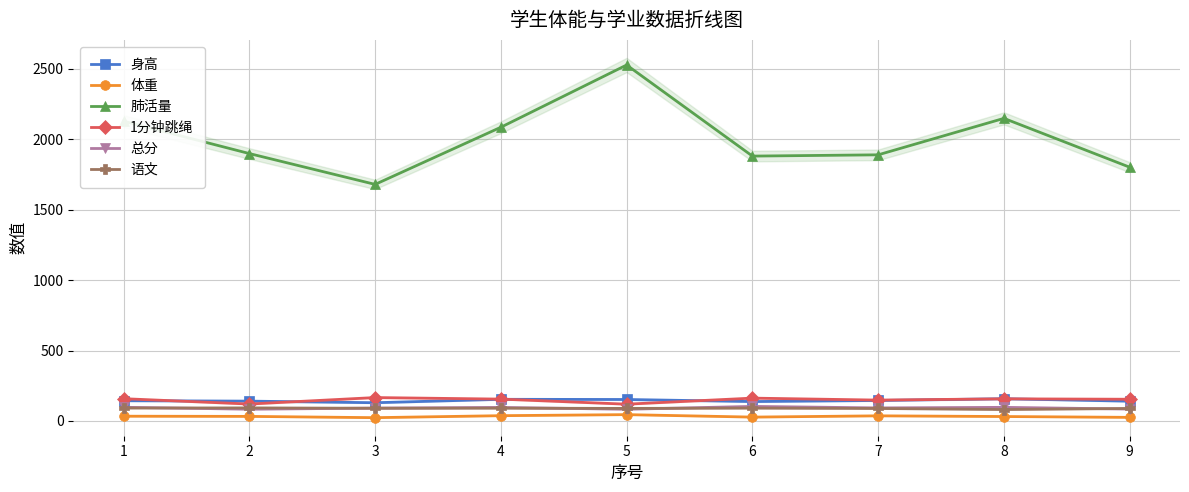

Rank the categories by 体重 value from lowest to highest.

3, 9, 6, 8, 2, 1, 7, 4, 5